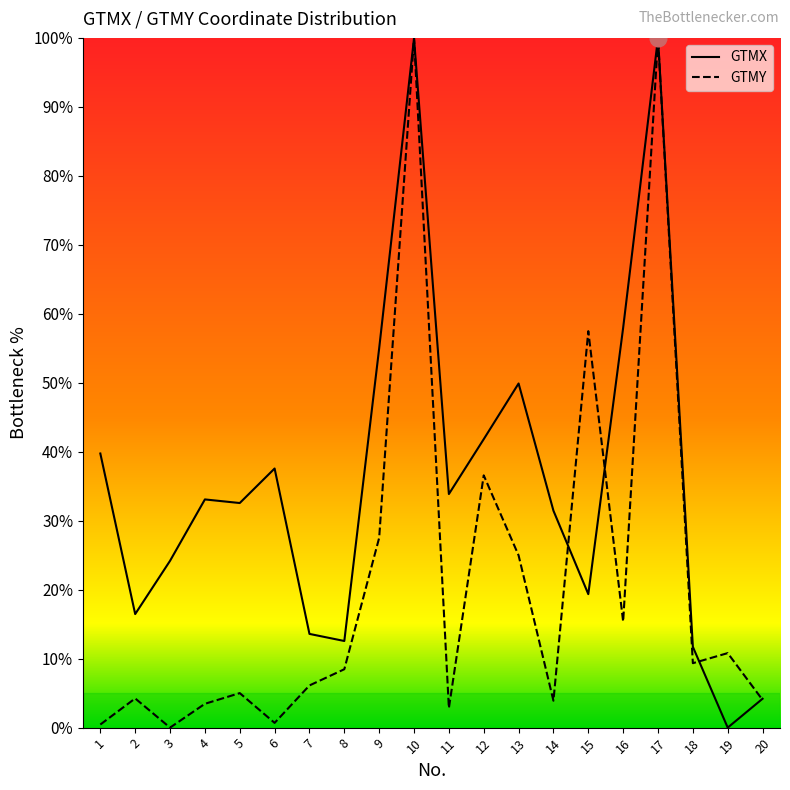

Rank the series by their average value, from lowest to highest.

GTMY, GTMX